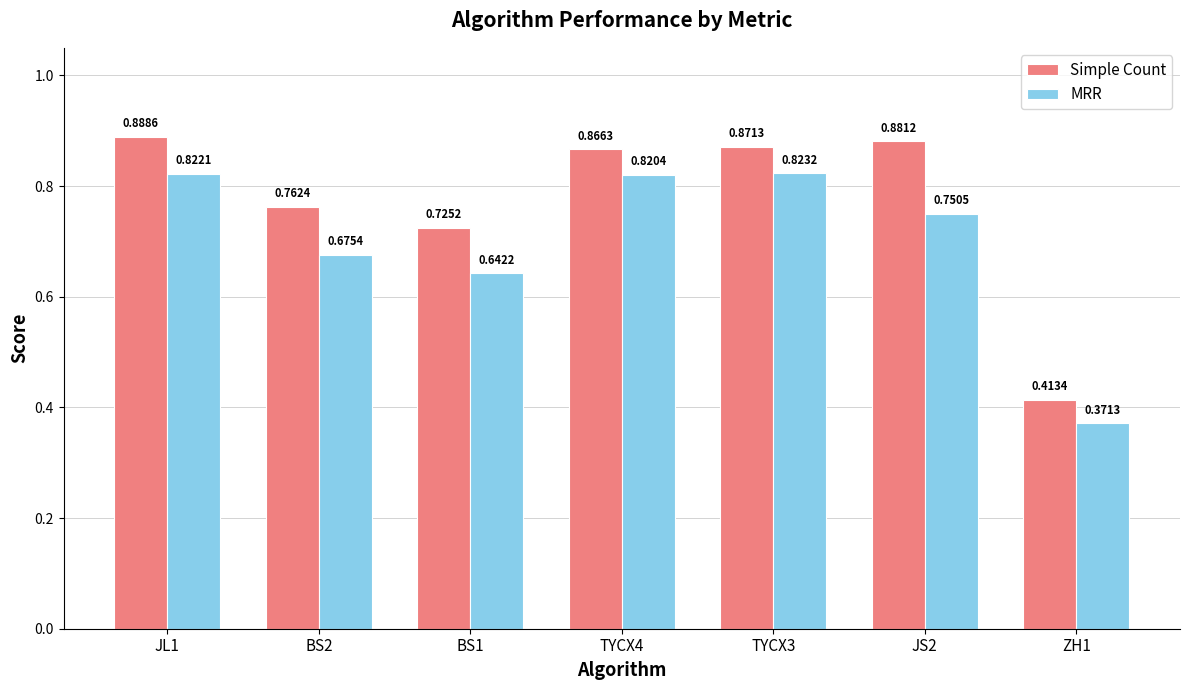

How many bars are there in each group?

2